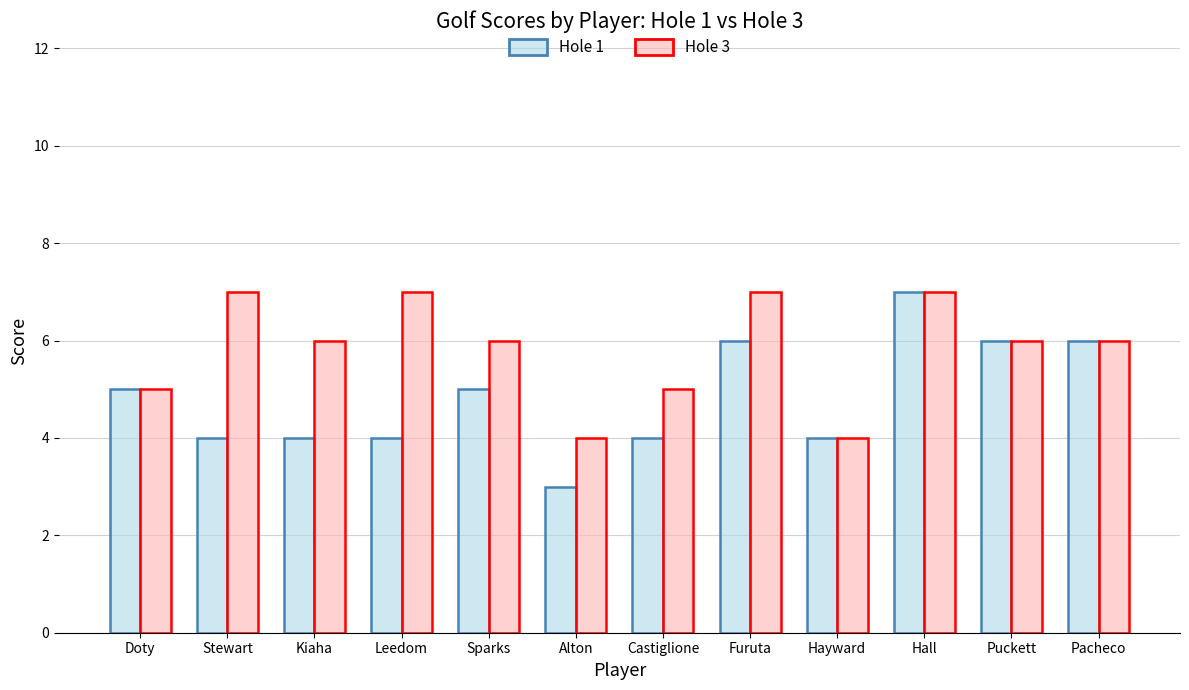

At which category is the sum across all series the highest?

Hall